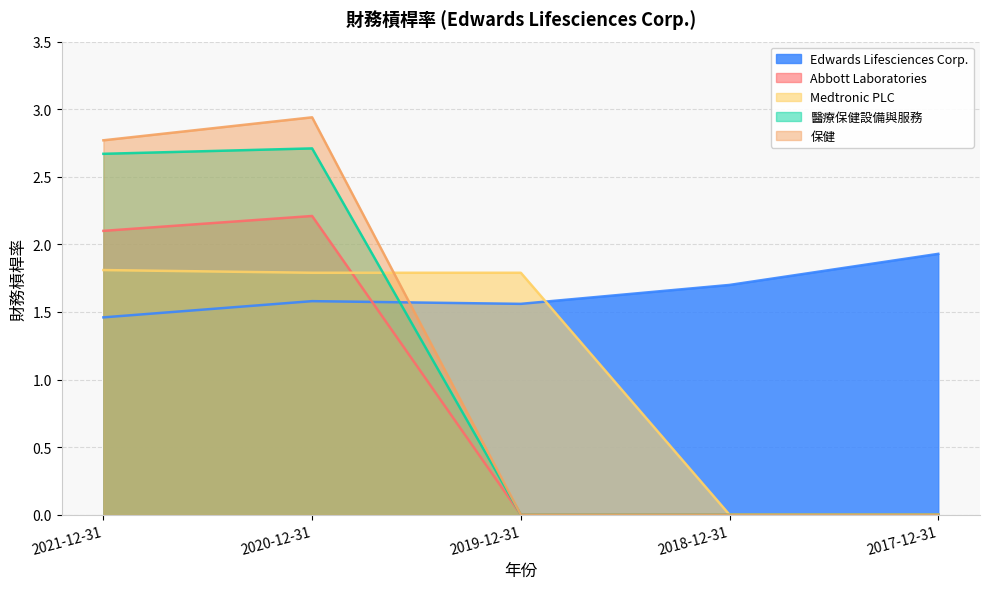

Reading right to left, transcribe all the data shown in this chart.

Edwards Lifesciences Corp.: 1.9	1.7	1.6	1.6	1.5
Abbott Laboratories: 0.0	0.0	0.0	2.2	2.1
Medtronic PLC: 0.0	0.0	1.8	1.8	1.8
醫療保健設備與服務: 0.0	0.0	0.0	2.7	2.7
保健: 0.0	0.0	0.0	2.9	2.8